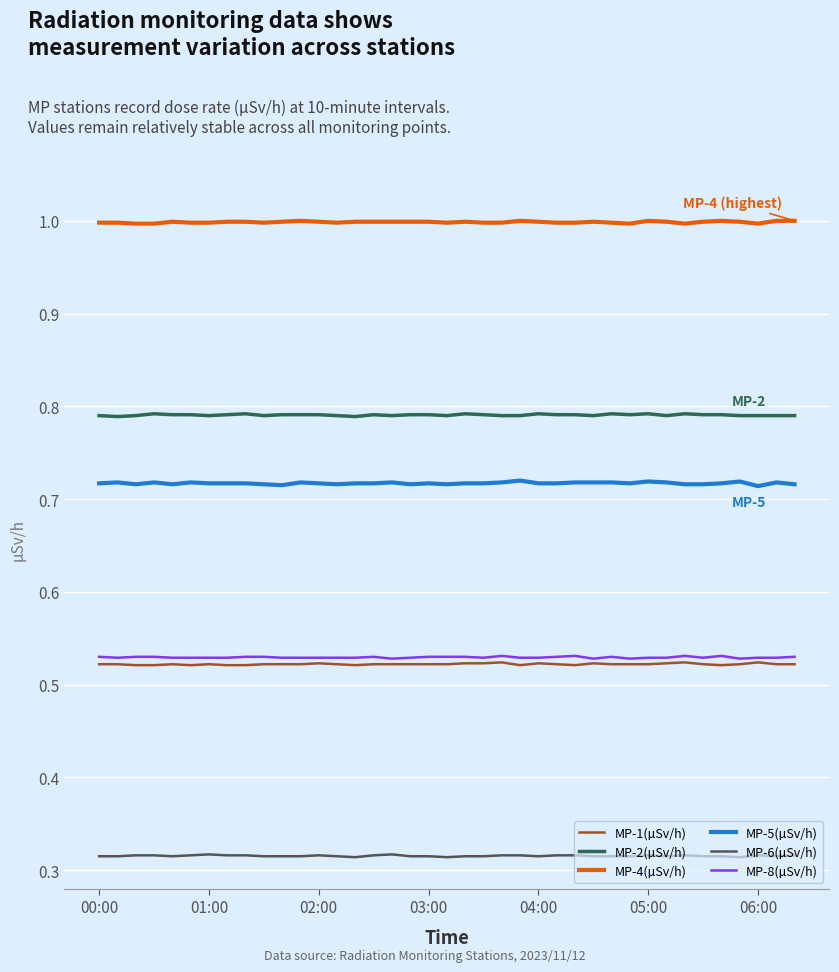

What is the highest value of the MP-4(µSv/h) series?

1.0